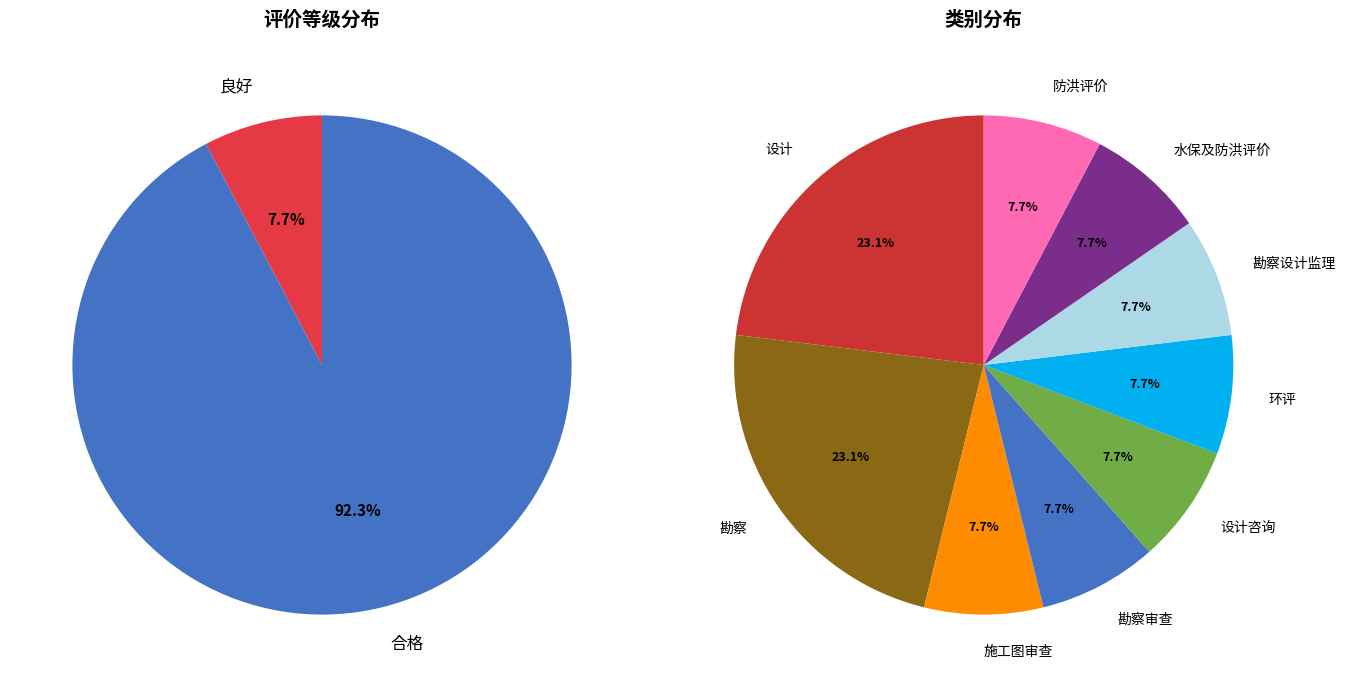

The 良好 slice represents 8% of the pie. True or false?

True